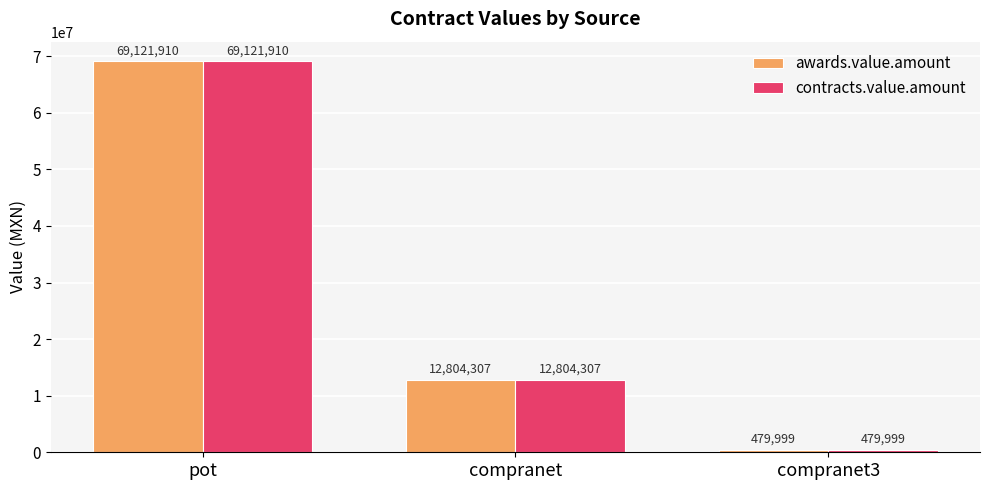

Is the value of contracts.value.amount at pot greater than the value of awards.value.amount at compranet?

Yes